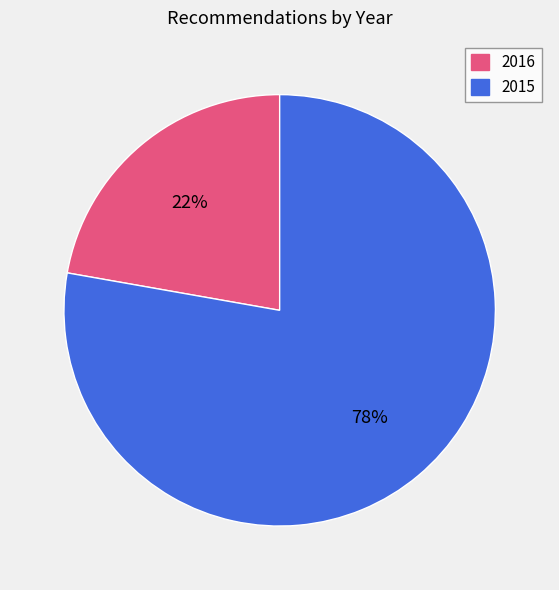

To the nearest percent, what is the difference between the largest and smallest slice percentages?

56%